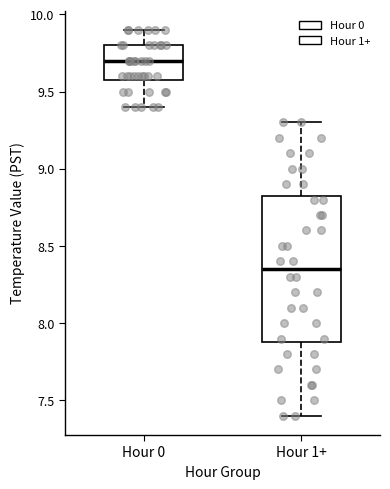

Reading left to right, transcribe this box plot: for each box, give where its median line is, the range the box spans, and where its two whiskers end, as read against the y-axis. The values are not printed on the chart, so give them approximately, as read against the axis.

Hour 0: median 9.70, box 9.60 to 9.80, whiskers 9.40 to 9.90
Hour 1+: median 8.35, box 7.90 to 8.85, whiskers 7.40 to 9.30